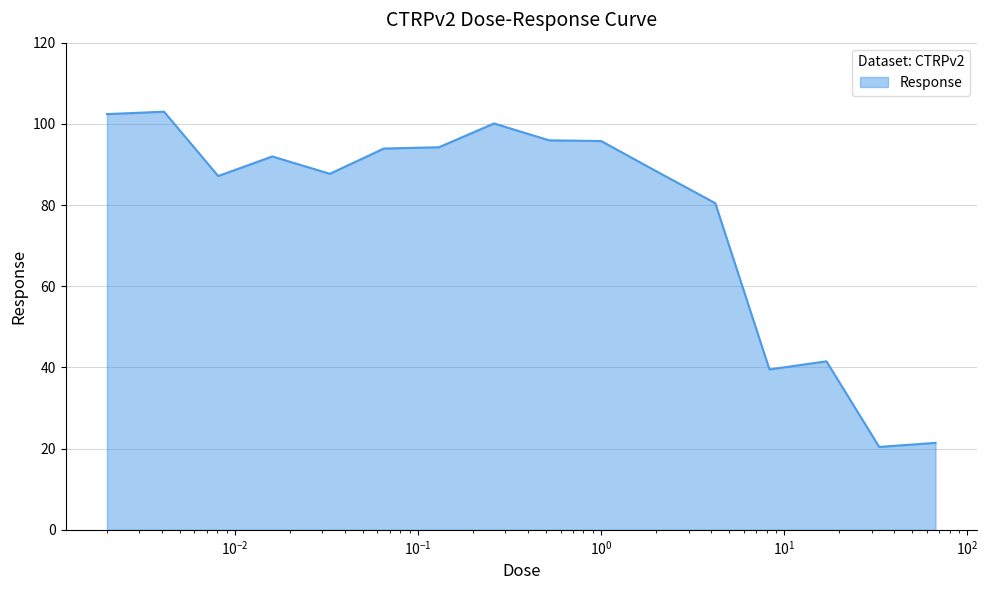

What is the maximum value shown in the chart?

103.0